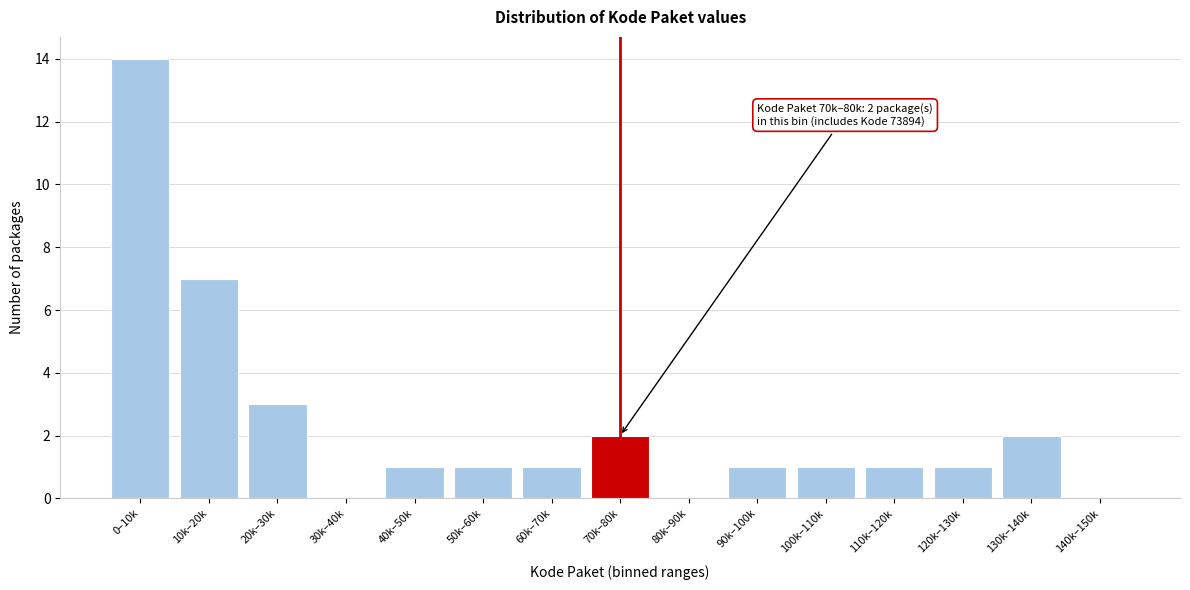

Reading right to left, transcribe all the data shown in this chart.

140k–150k=0	130k–140k=2	120k–130k=1	110k–120k=1	100k–110k=1	90k–100k=1	80k–90k=0	70k–80k=2	60k–70k=1	50k–60k=1	40k–50k=1	30k–40k=0	20k–30k=3	10k–20k=7	0–10k=14